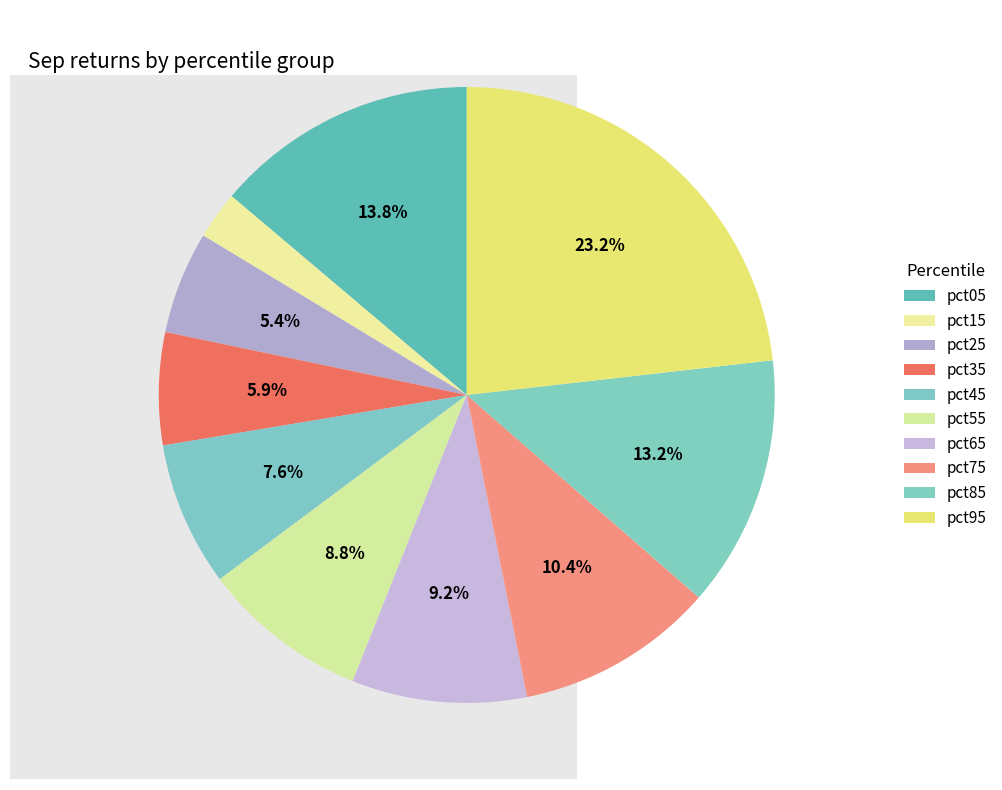

How many segments does this pie chart have?

10